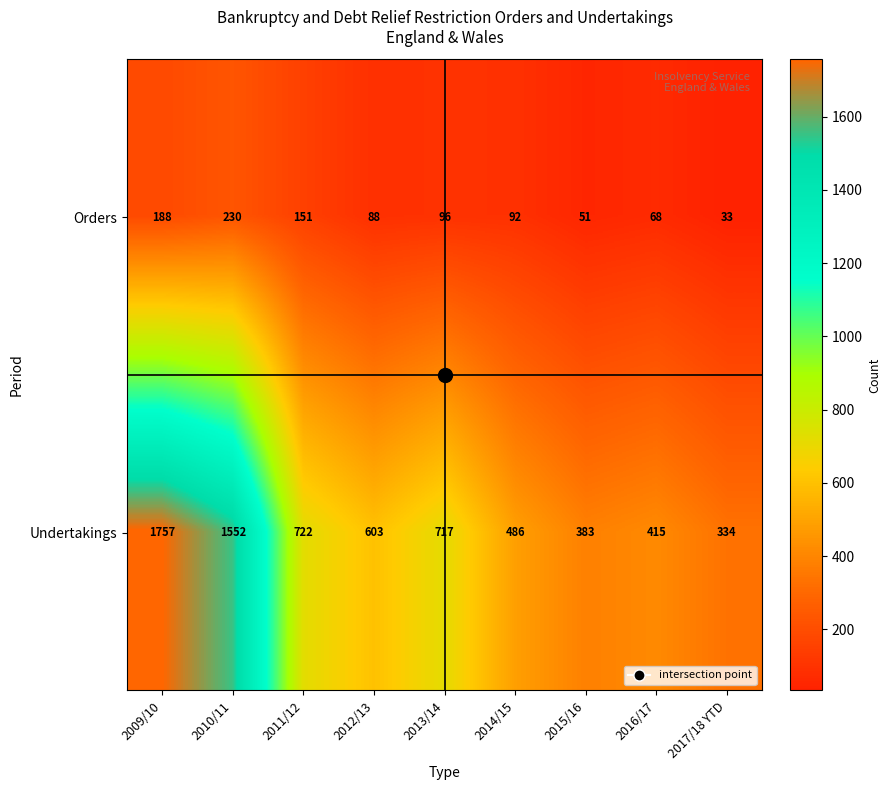

What is the difference between the maximum and second lowest values in the Undertakings series?

1374